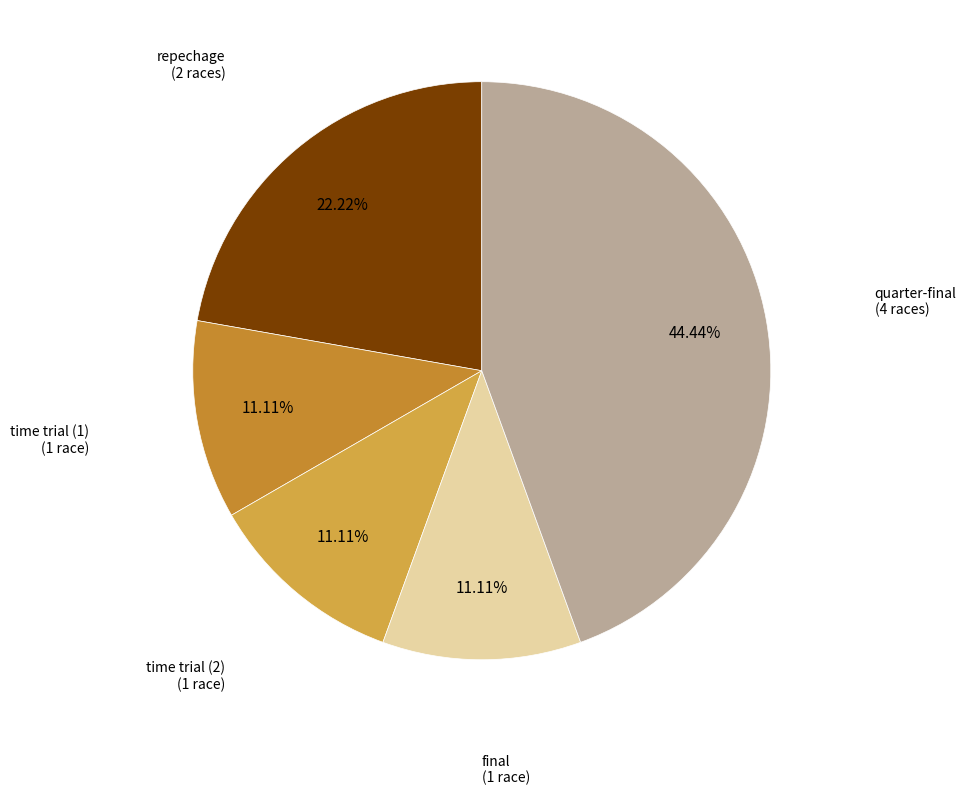

Is there any slice that represents more than half of the pie?

No